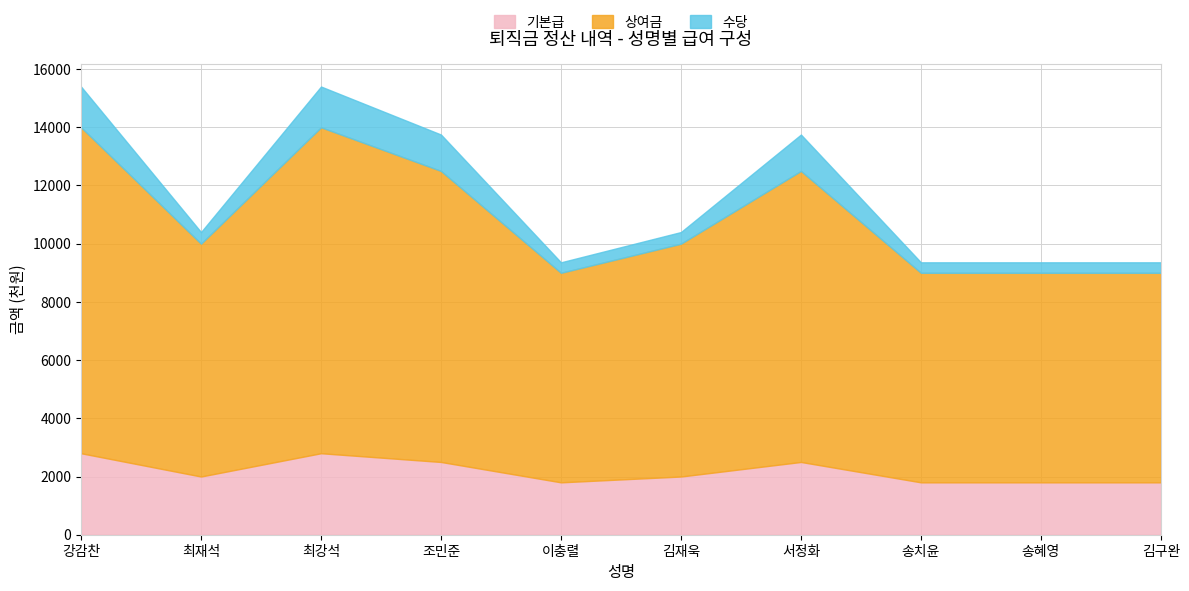

What is the lowest value of the 수당 series?

360